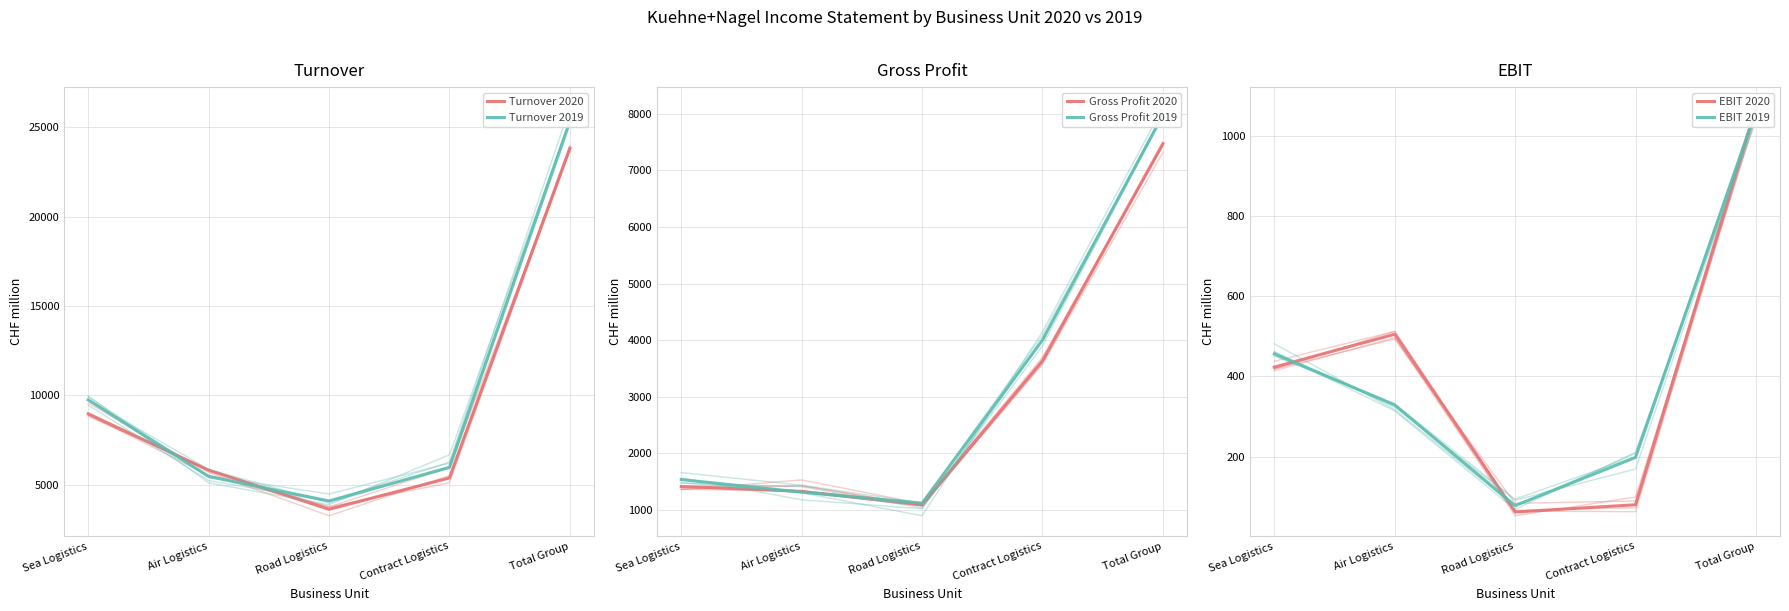

How many lines are shown in the chart?

6